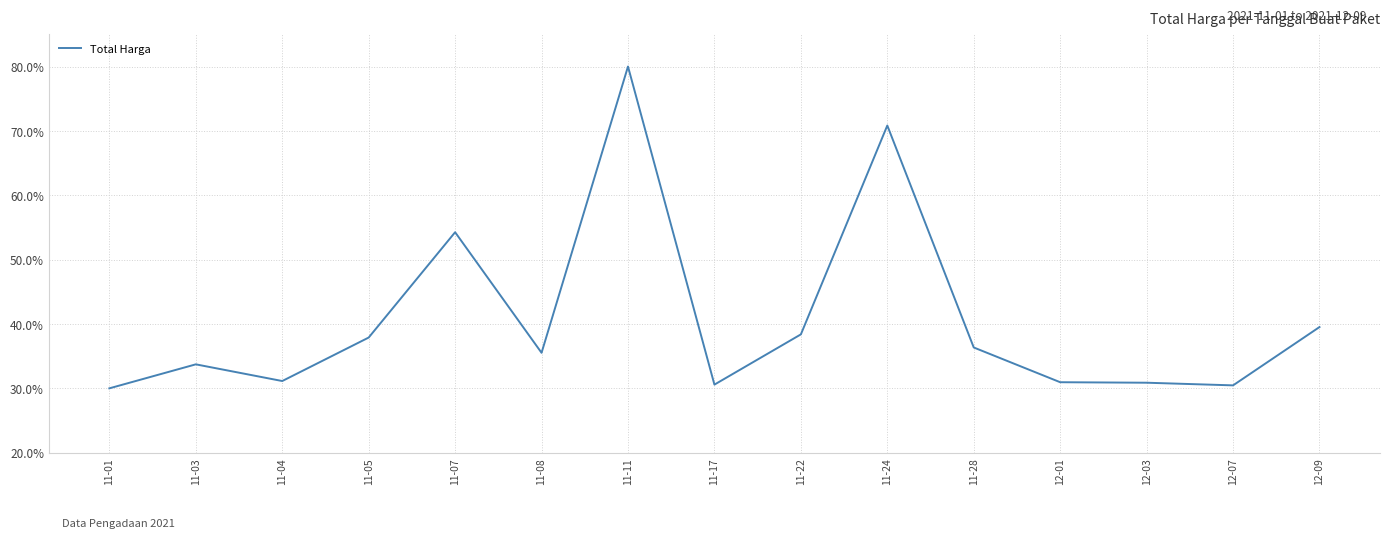

At which category does the data reach its first local valley?

11-04